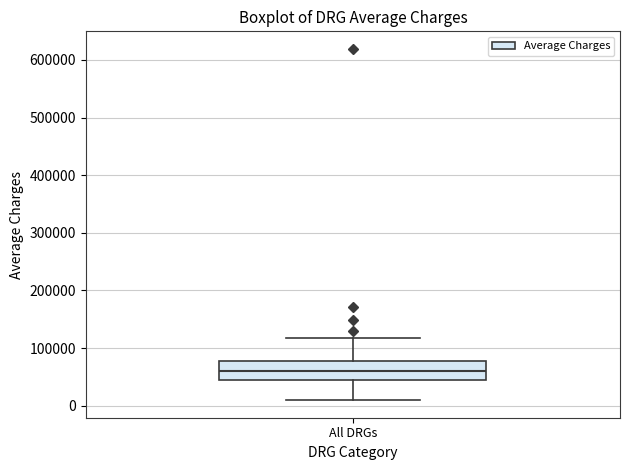

Where is the lower edge of the box for All DRGs on the y-axis? The values are not printed on the chart, so give them approximately, as read against the axis.

50000